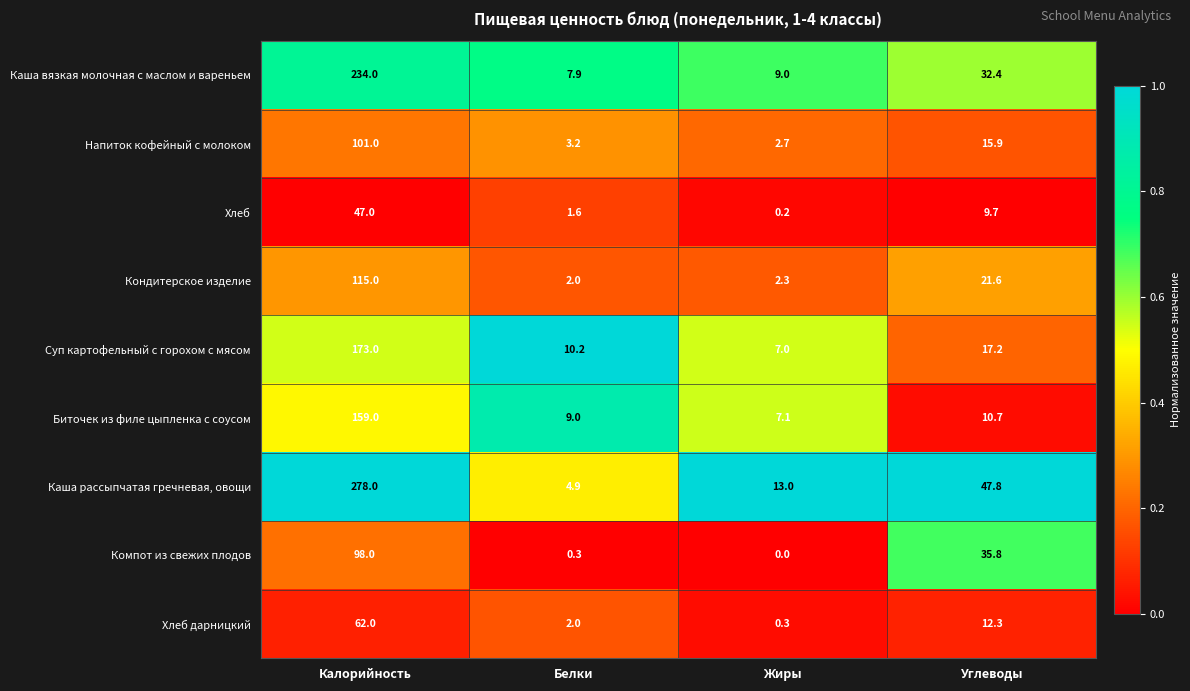

At which label is Суп картофельный с горохом с мясом closest to 90?

Углеводы